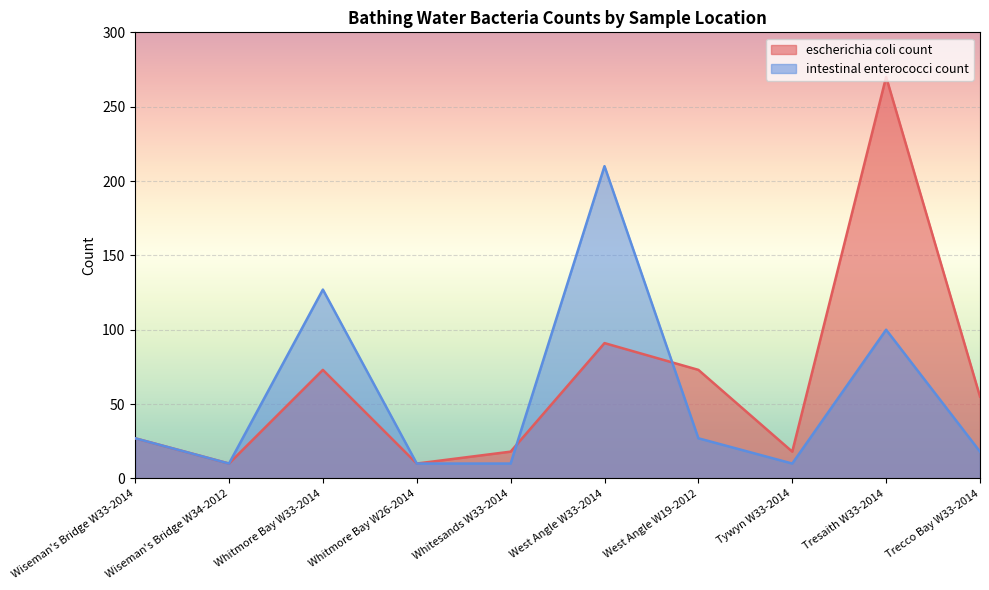

How many data points in intestinal enterococci count are less than 27?

5